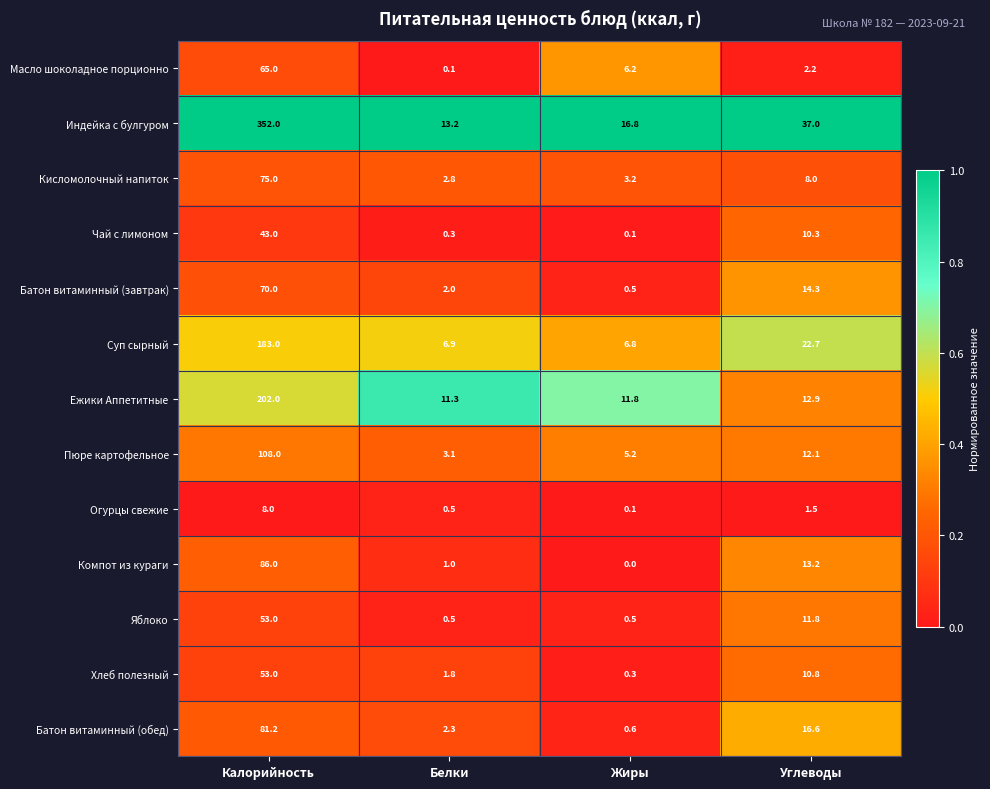

Where does the Индейка с булгуром series first go above 37?

Калорийность